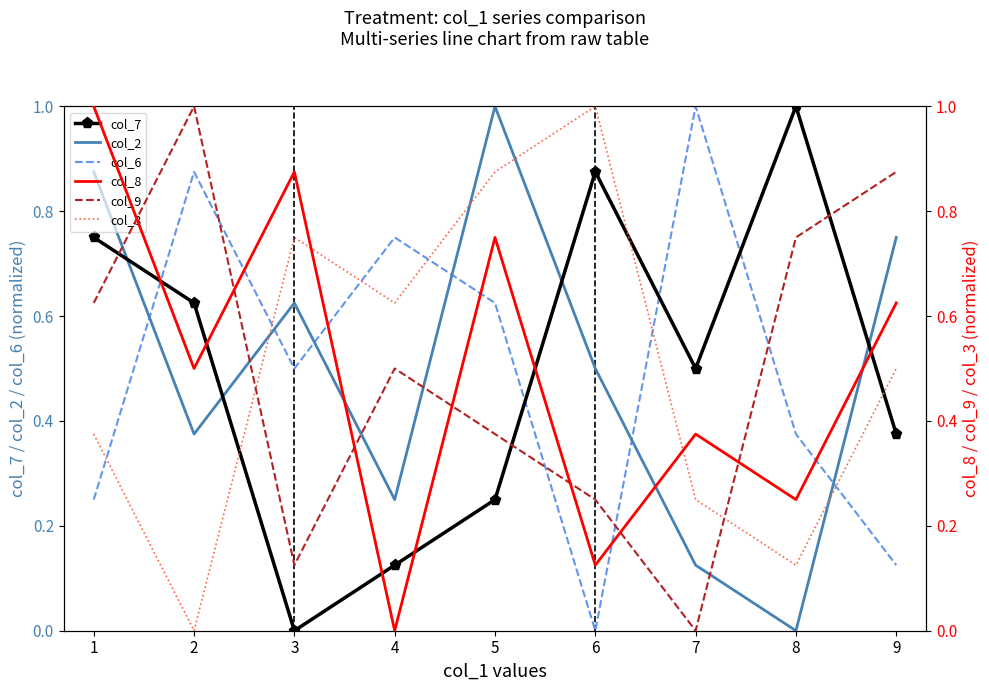

The col_6 series shows 0.7 at 3. True or false?

False